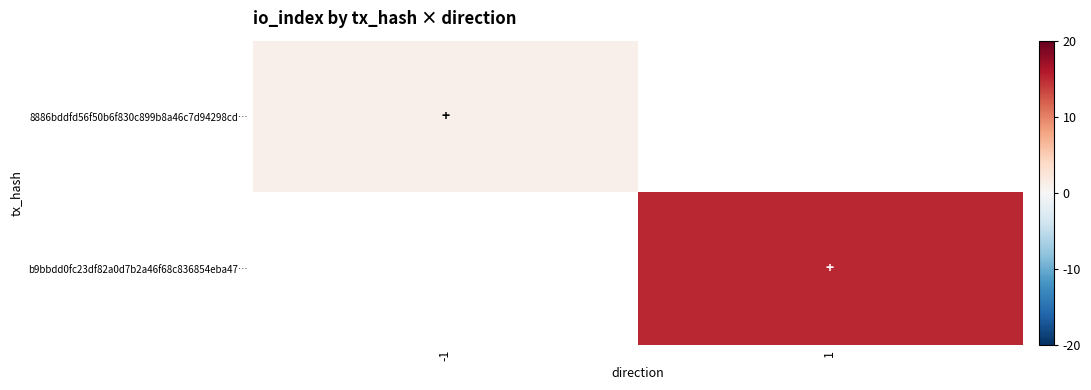

Is it true that 8886bddfd56f50b6f830c899b8a46c7d94298cd… equals 0.2 at -1?

False